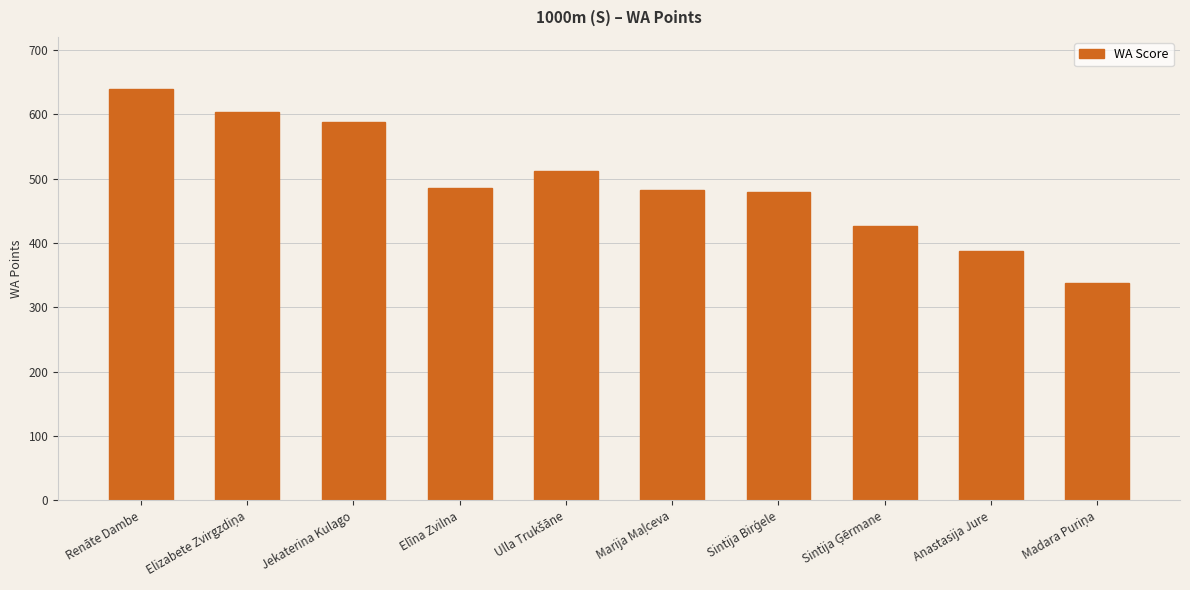

What is the value of the 1st bar from the left?

639